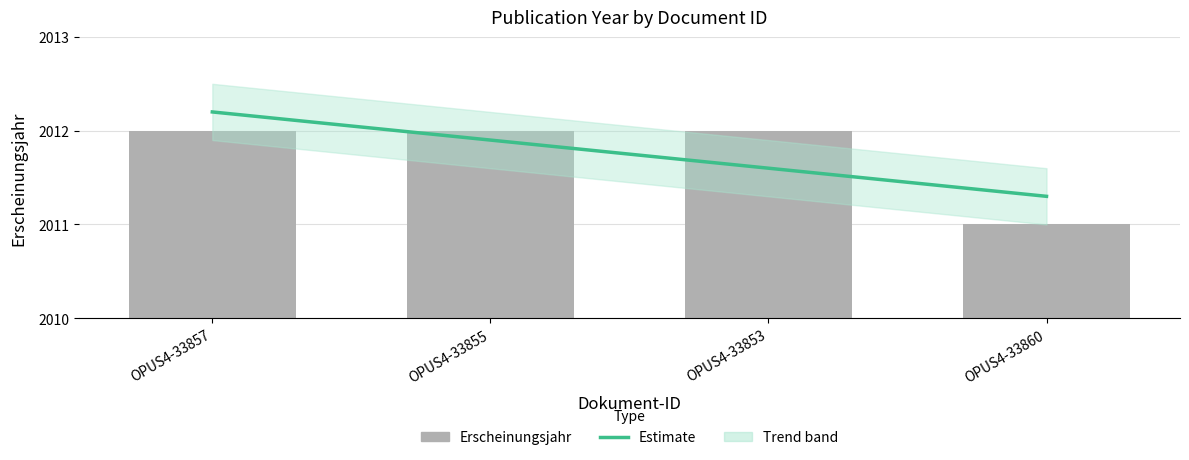

List the labels in order of value, smallest first.

OPUS4-33860, OPUS4-33857, OPUS4-33855, OPUS4-33853